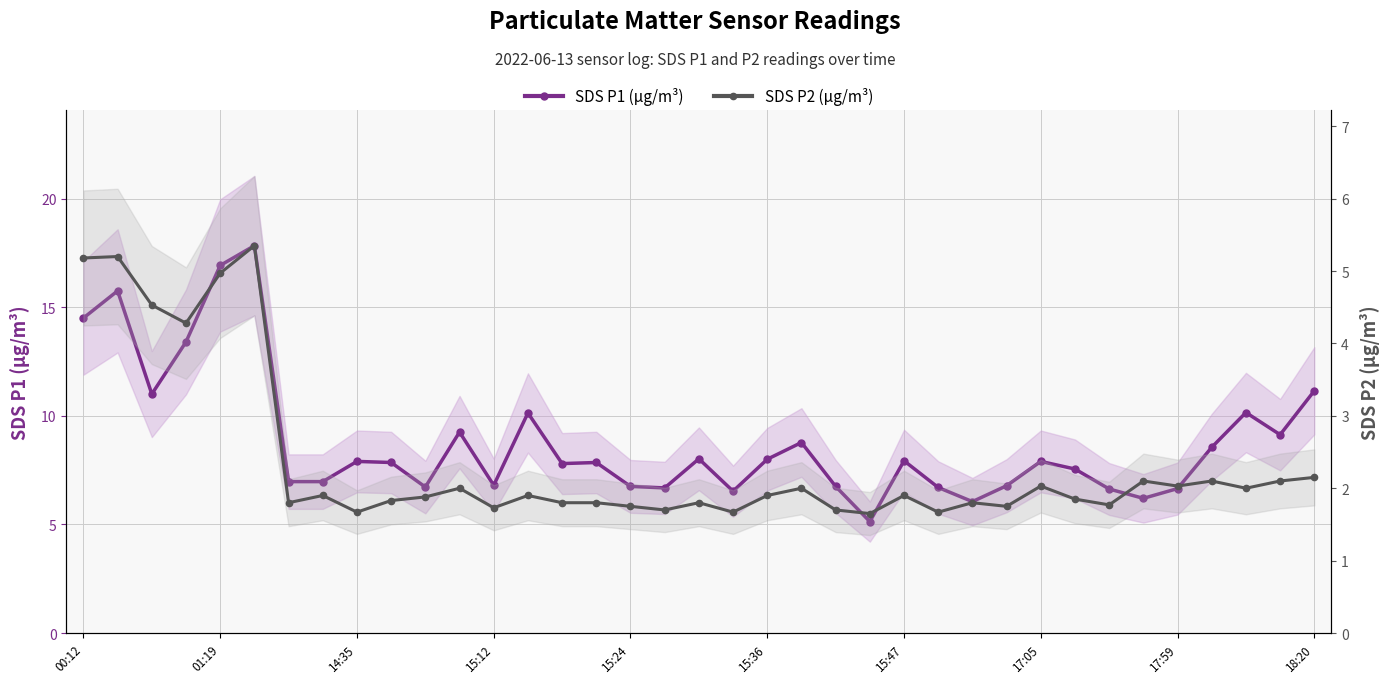

Reading left to right, extract all data points from this chart.

SDS P1: 14.5	15.8	11.0	13.4	16.9	17.8	7.0	7.0	7.9	7.8	6.7	9.2	6.8	10.1	7.8	7.8	6.8	6.7	8.0	6.5	8.0	8.8	6.8	5.1	7.9	6.7	6.0	6.8	7.9	7.5	6.6	6.2	6.7	8.6	10.2	9.1	11.2
SDS P2: 5.2	5.2	4.5	4.3	5.0	5.3	1.8	1.9	1.7	1.8	1.9	2.0	1.7	1.9	1.8	1.8	1.8	1.7	1.8	1.7	1.9	2.0	1.7	1.6	1.9	1.7	1.8	1.8	2.0	1.9	1.8	2.1	2.0	2.1	2.0	2.1	2.1